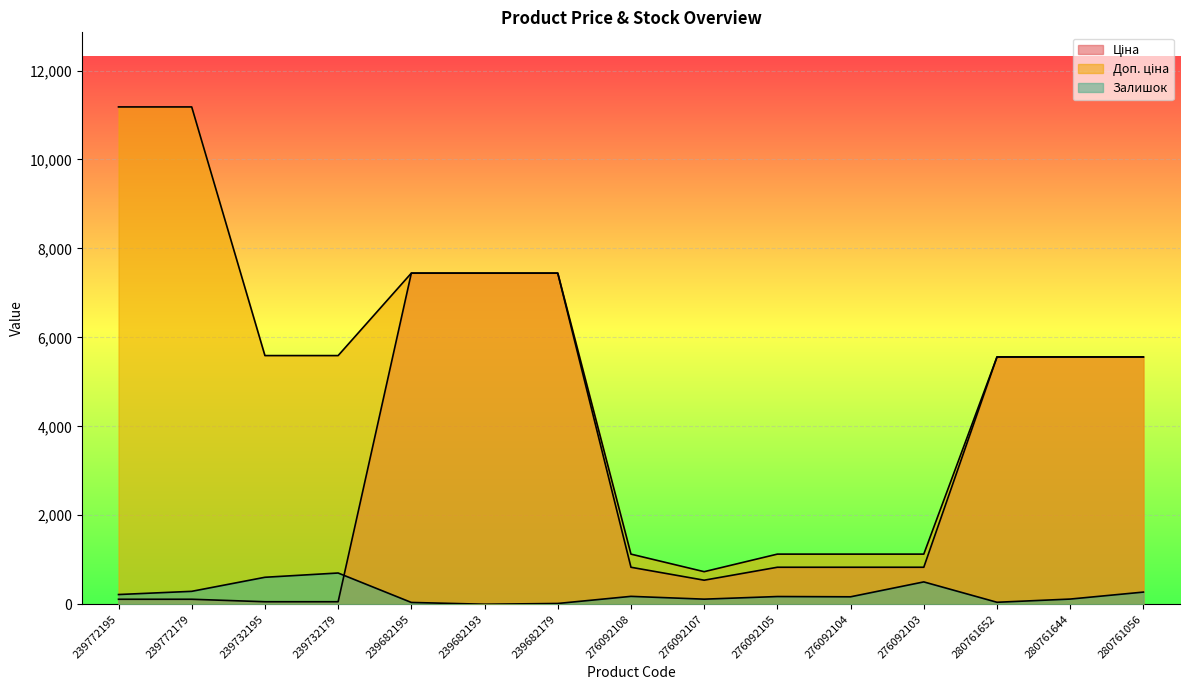

Which series changed the most between 239772195 and 276092107?

Доп. ціна